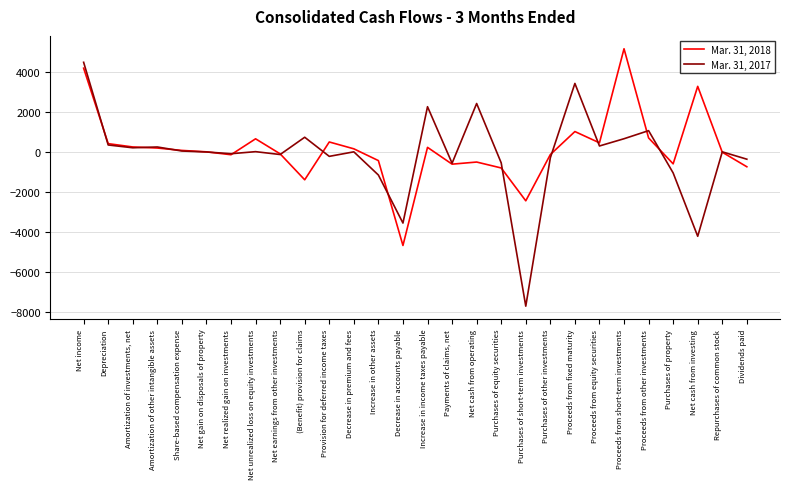

What is the greatest value displayed?

5143